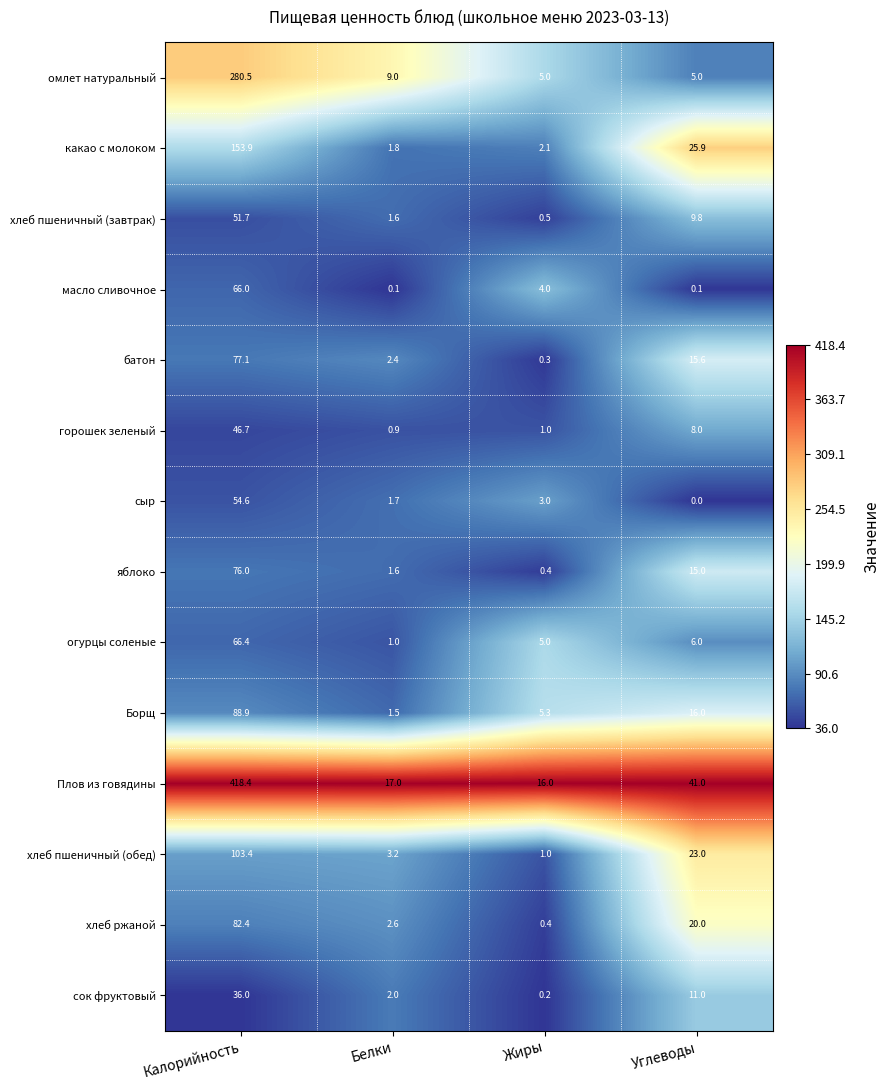

True or false: яблоко has a value of 15.0 at Углеводы.

True